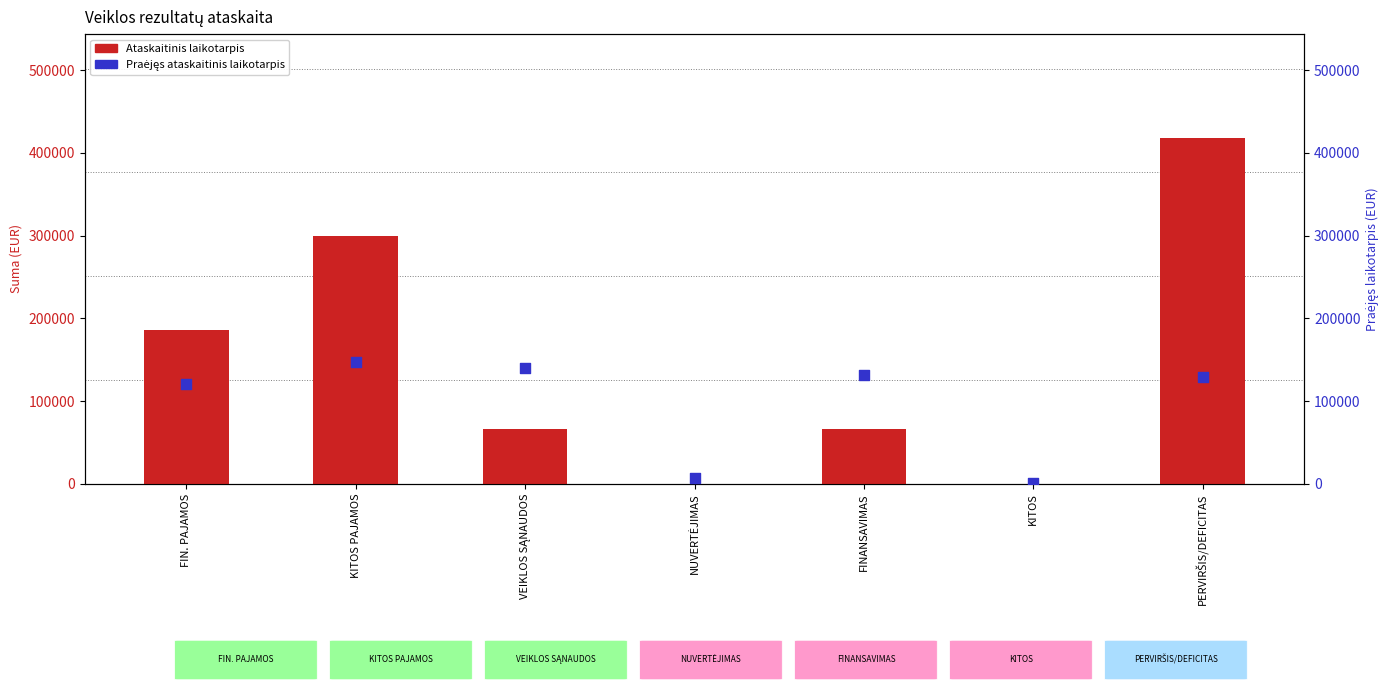

At how many categories does at least one series exceed 404046?

1